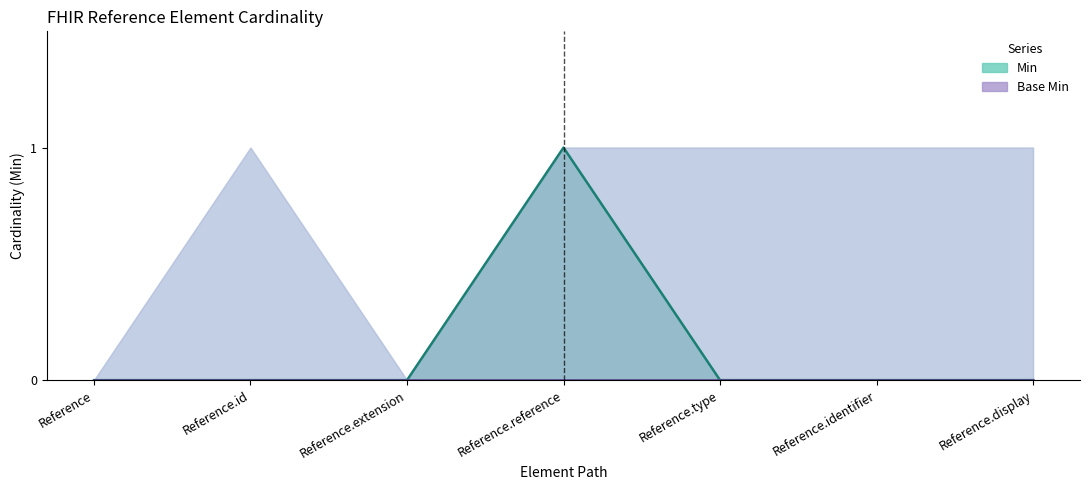

What position from the left is Reference.id?

2